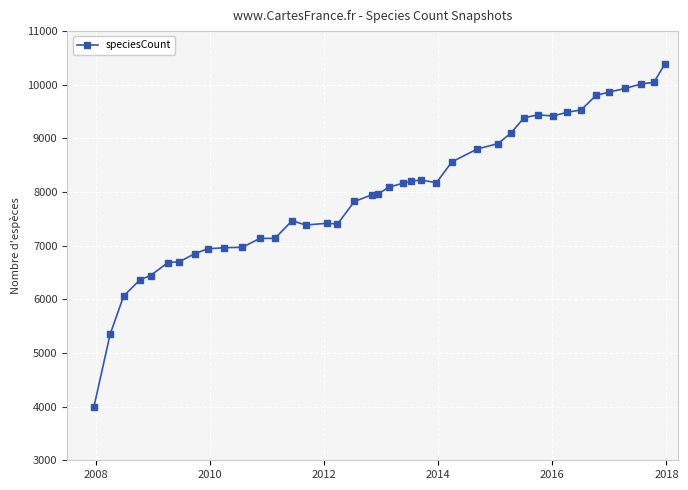

What is the maximum value shown in the chart?

10389